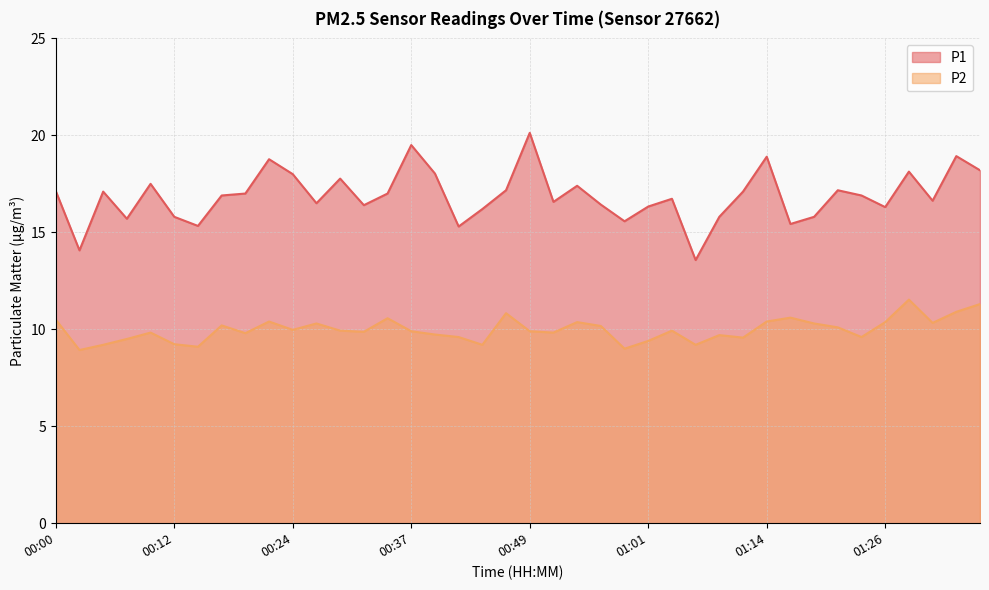

Which series has the largest total across all categories?

P1